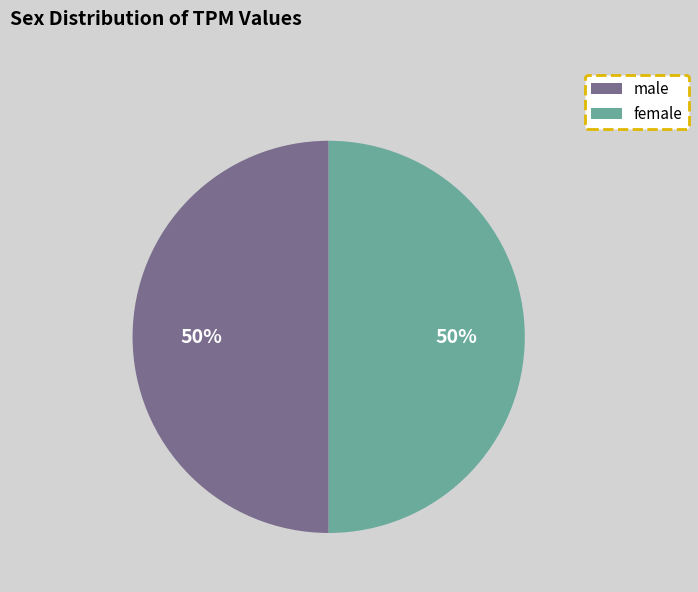

Is it true that female is 54% of the pie?

False